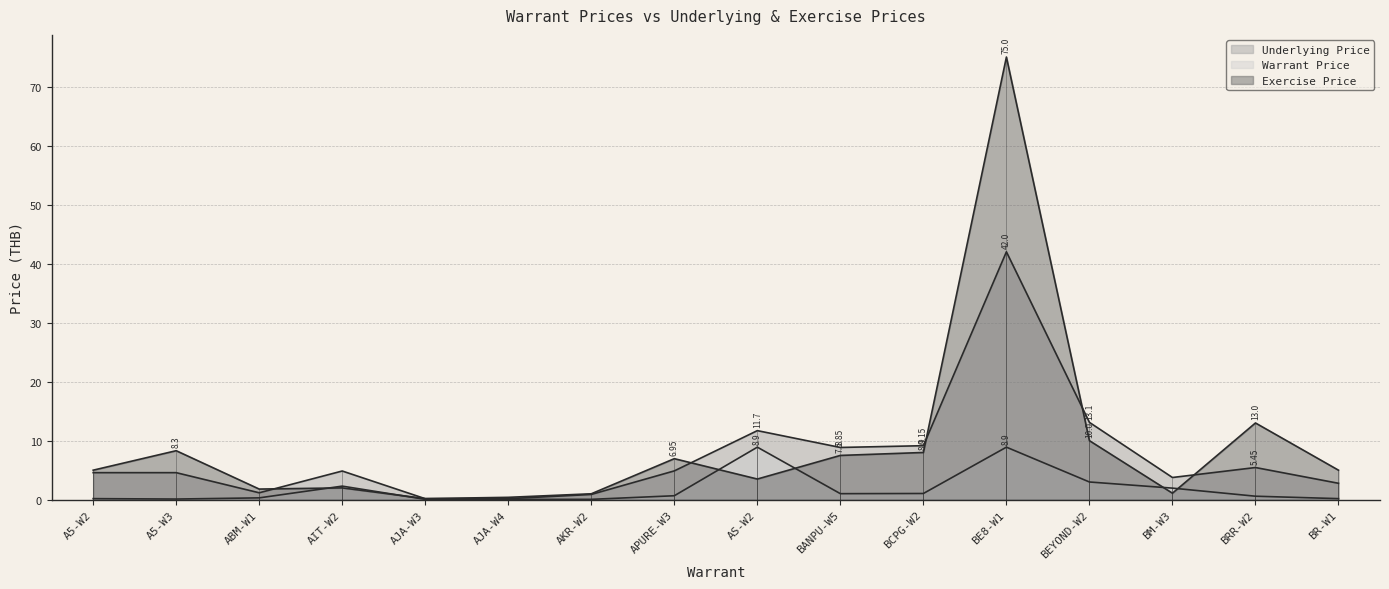

Is the value of Warrant Price at A5-W2 greater than the value of Exercise Price at BEYOND-W2?

No